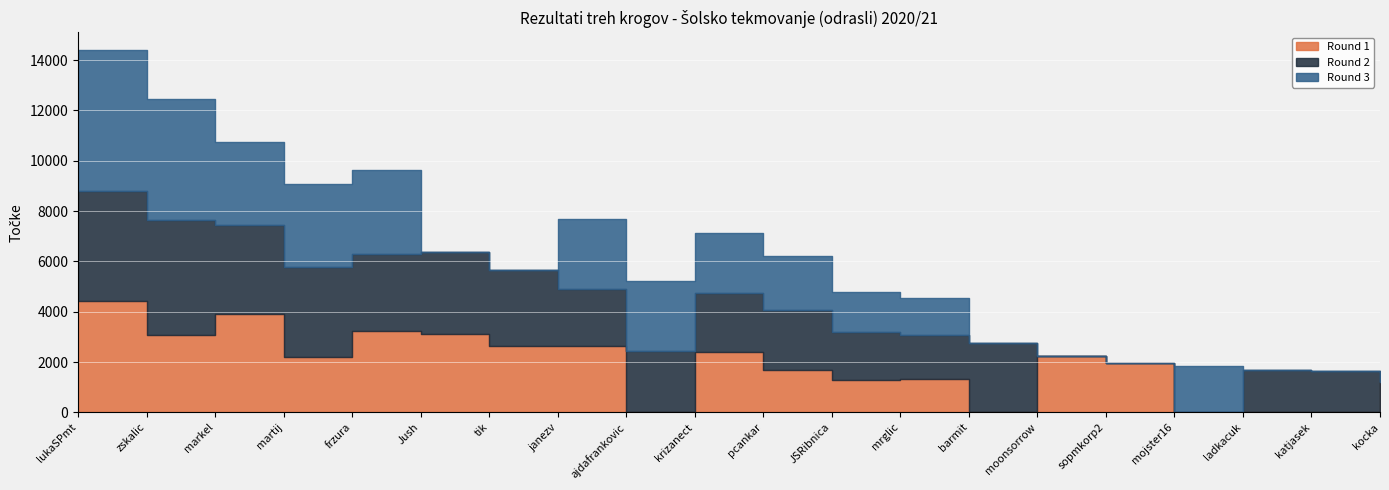

At which category does Round 3 reach its first local peak?

frzura